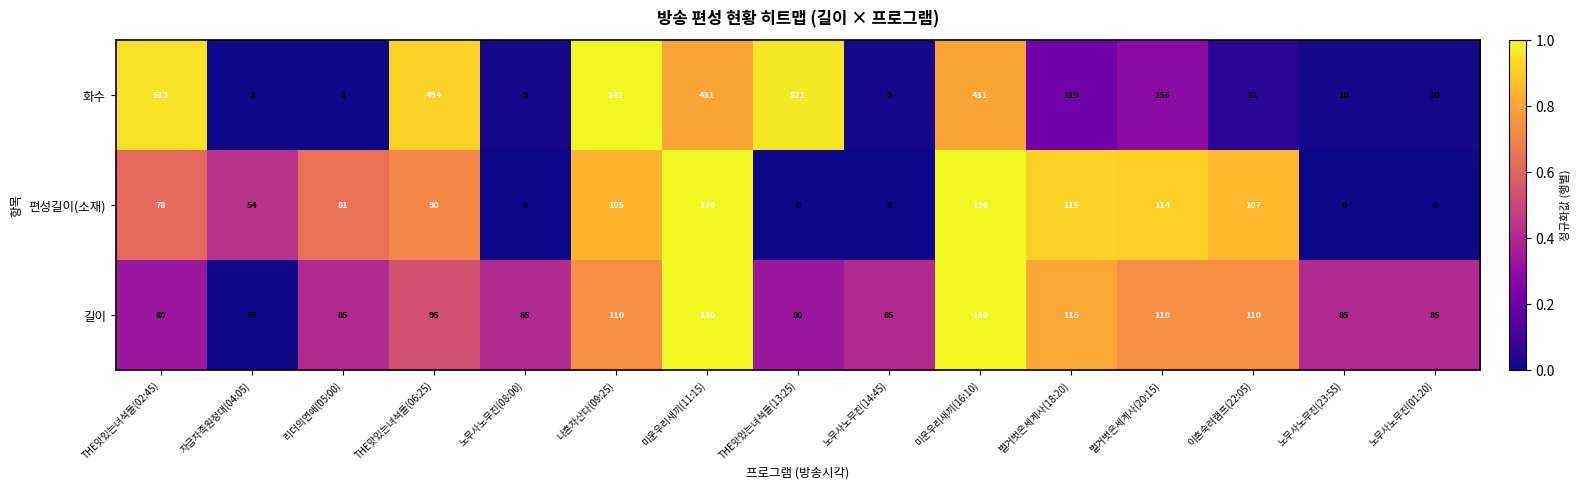

Where is 화수 nearest to the value 272?

벌거벗은세계사(20:15)